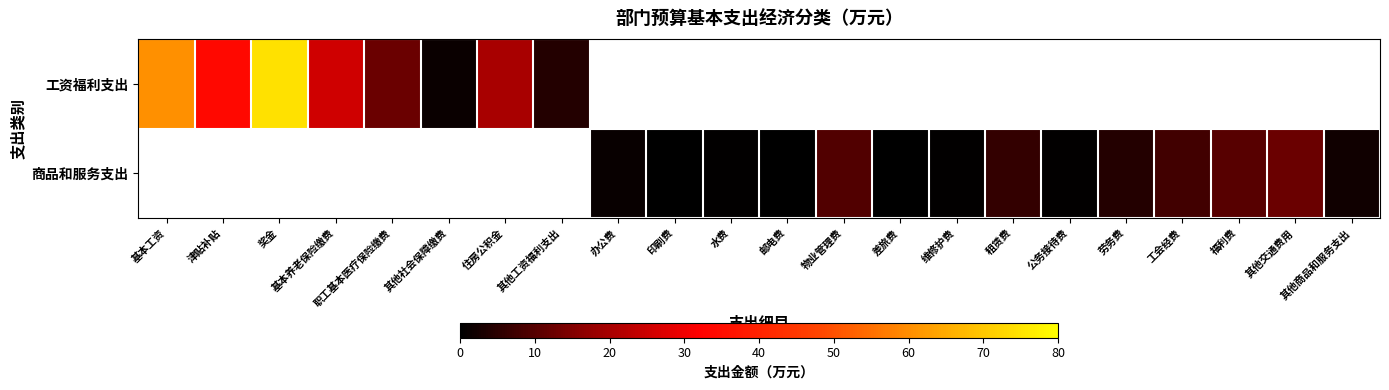

Is the value of 商品和服务支出 at 其他交通费用 greater than the value of 工资福利支出 at 住房公积金?

No